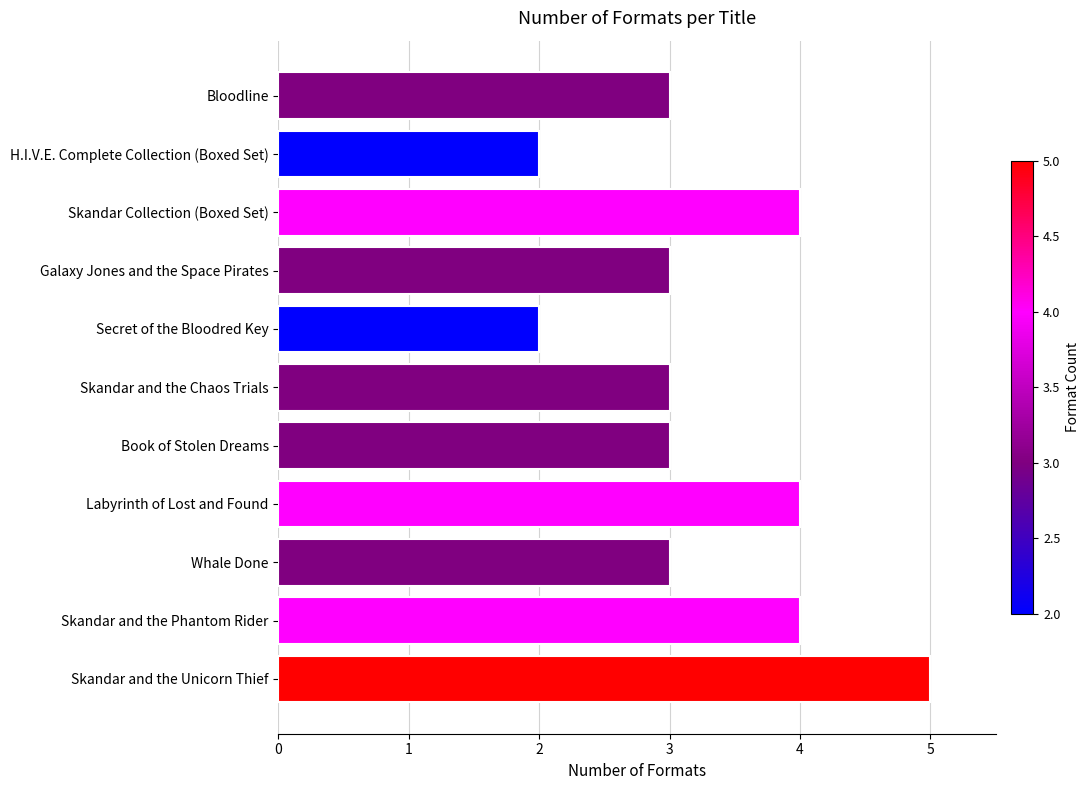

Approximately how many times larger is the value at Skandar and the Chaos Trials compared to Galaxy Jones and the Space Pirates?

1.0